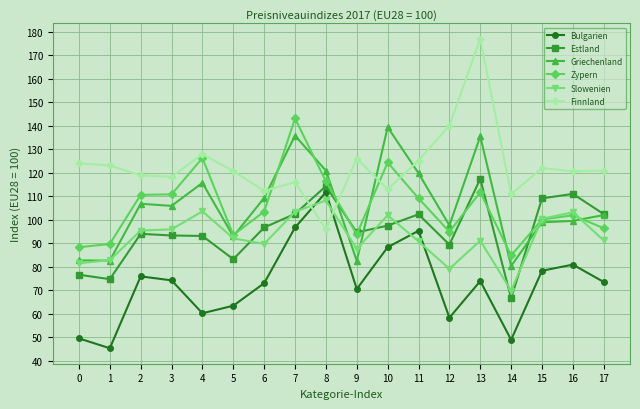

Which series changed the most between 2 and 17?

Zypern